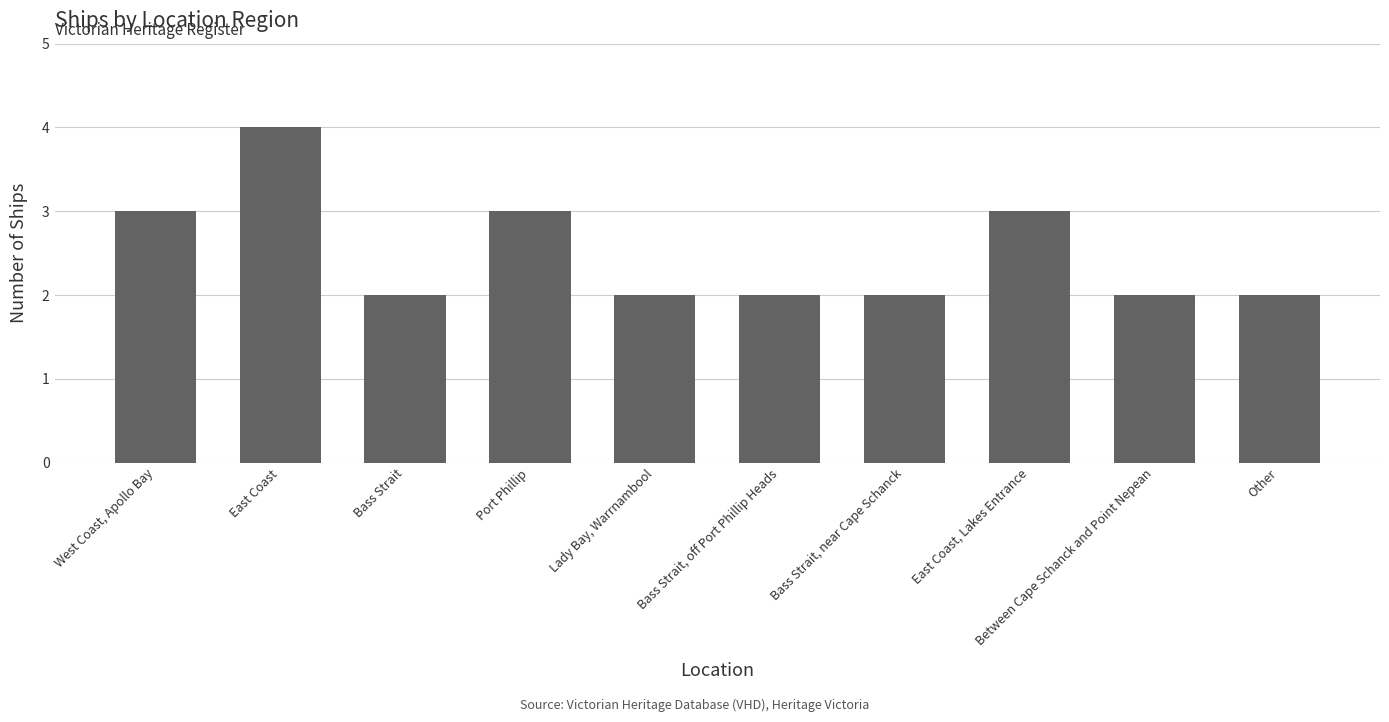

What is the change in value from Bass Strait, off Port Phillip Heads to East Coast, Lakes Entrance?

+1